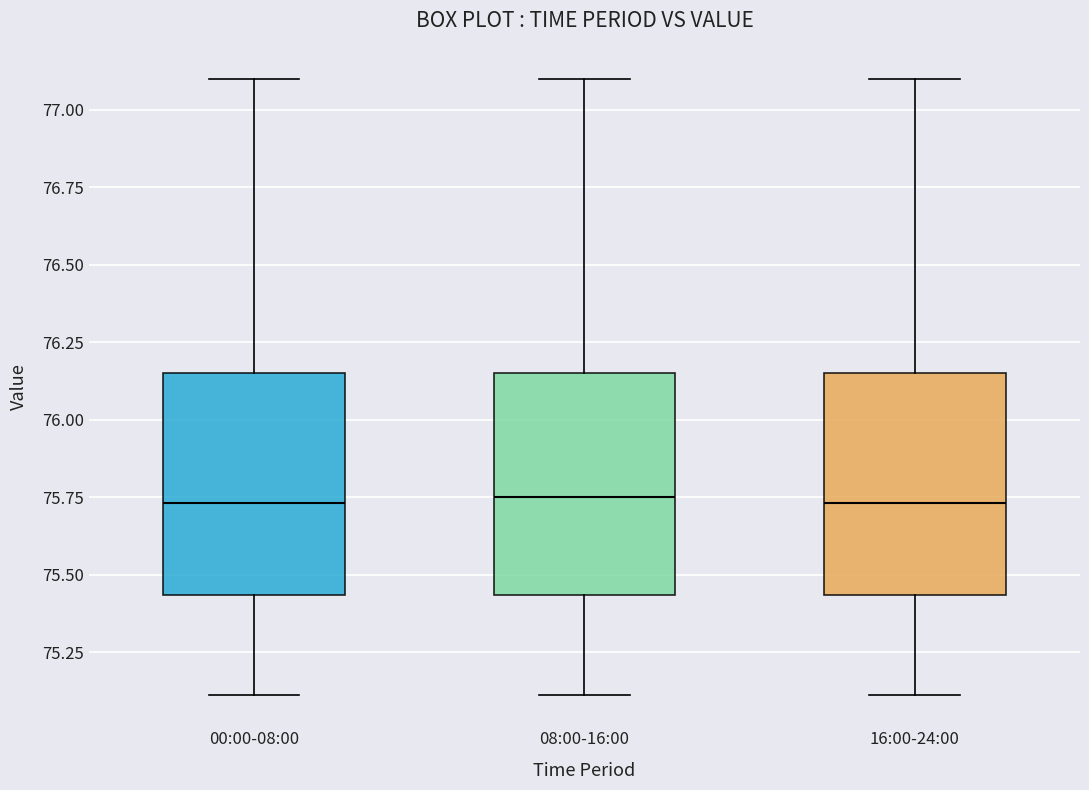

Reading left to right, read every box against the y-axis: the position of its median line, the range the box covers, and the ends of its whiskers. The values are not printed on the chart, so give them approximately, as read against the axis.

00:00-08:00: median 75.75, box 75.45 to 76.15, whiskers 75.10 to 77.10
08:00-16:00: median 75.75, box 75.45 to 76.15, whiskers 75.10 to 77.10
16:00-24:00: median 75.75, box 75.45 to 76.15, whiskers 75.10 to 77.10